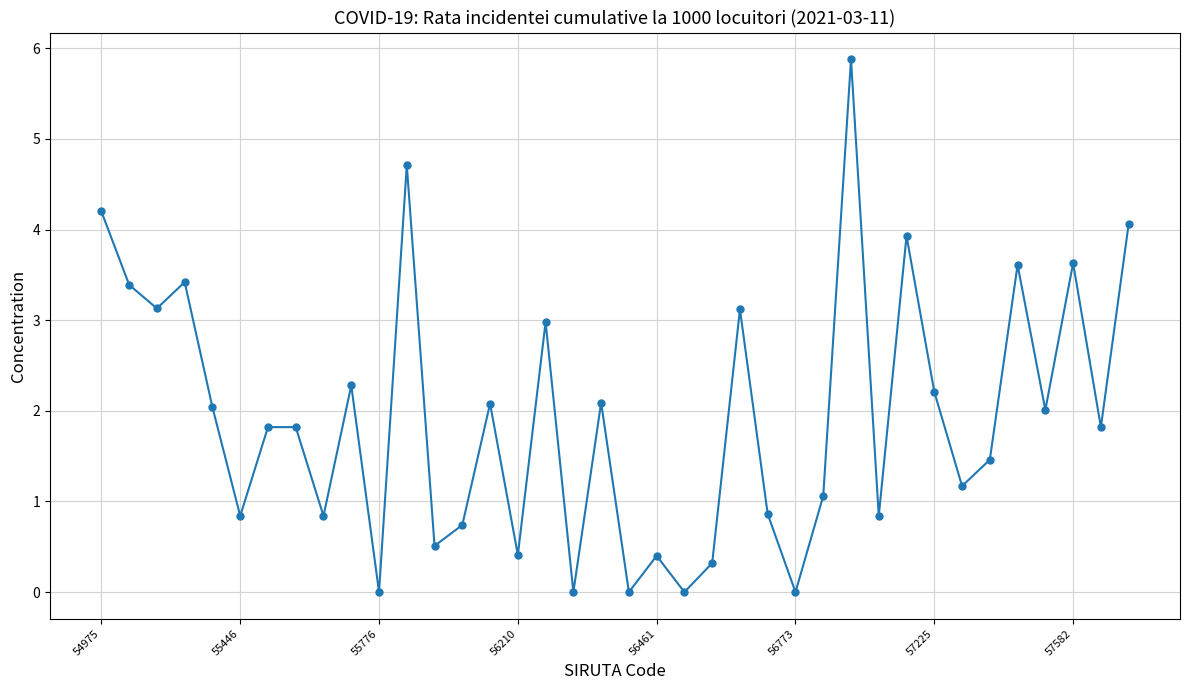

What is the difference between the second highest and minimum values?

4.7